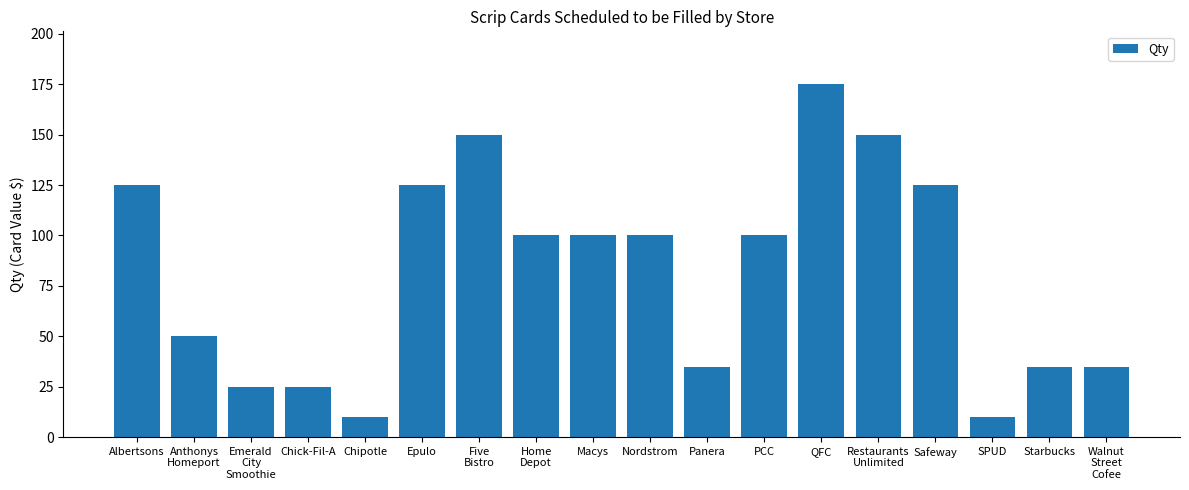

What is the difference between the maximum and minimum values?

165